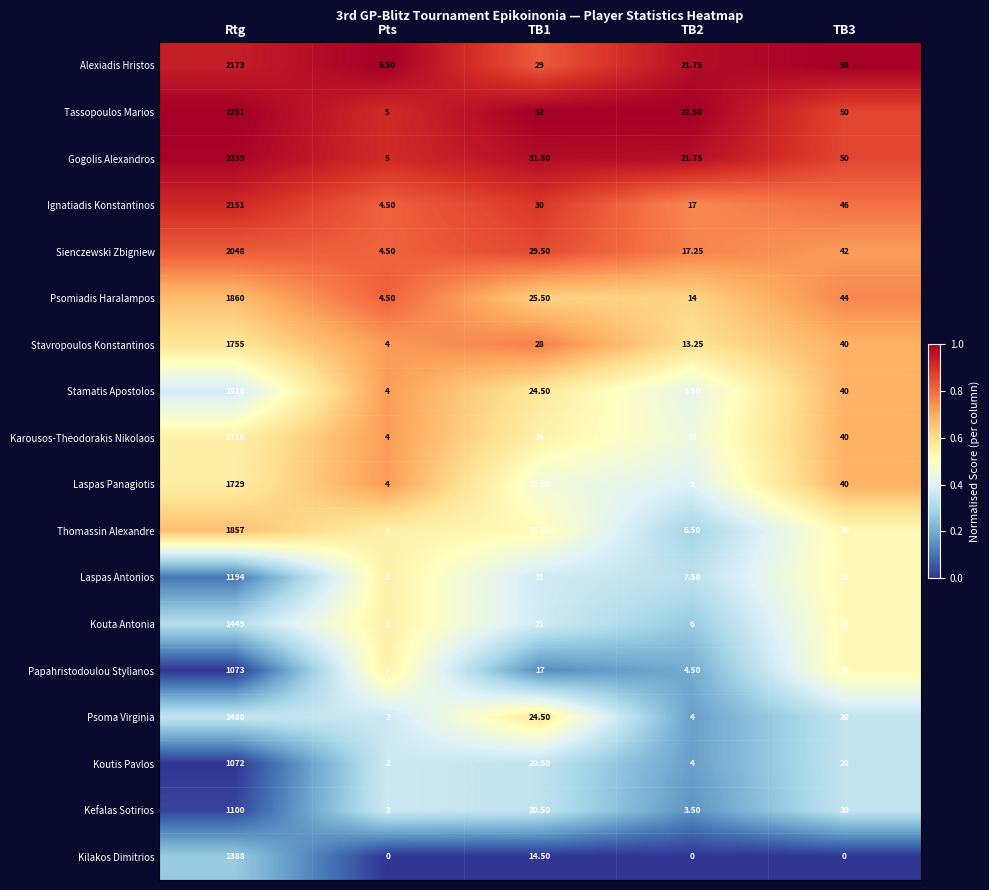

Where does the Psomiadis Haralampos series first go above 25?

Rtg